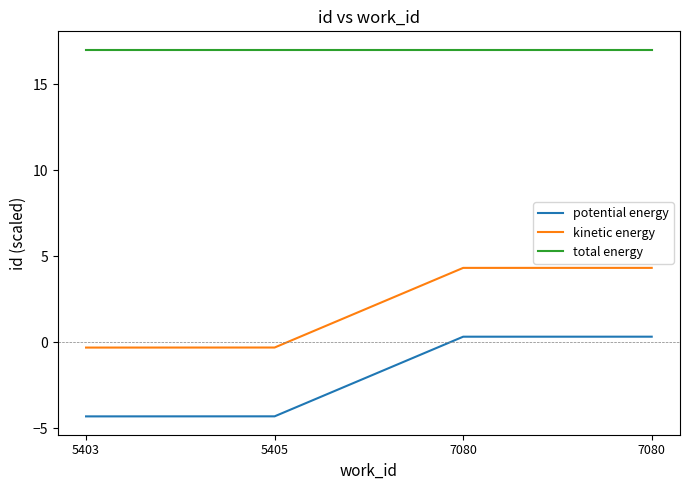

What are all the series names shown in the legend?

potential energy, kinetic energy, total energy